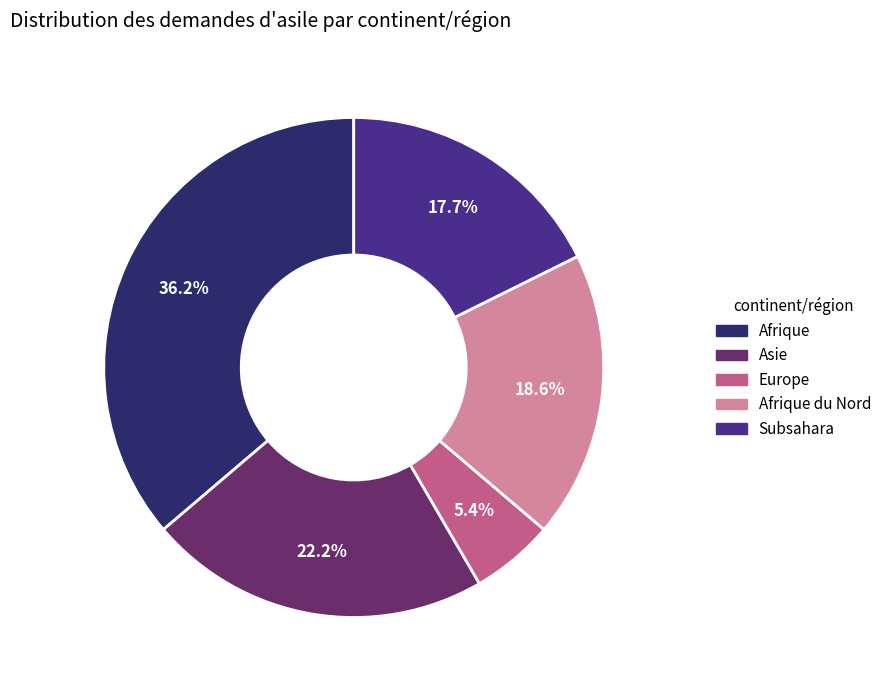

Between Subsahara and Asie, which is larger?

Asie